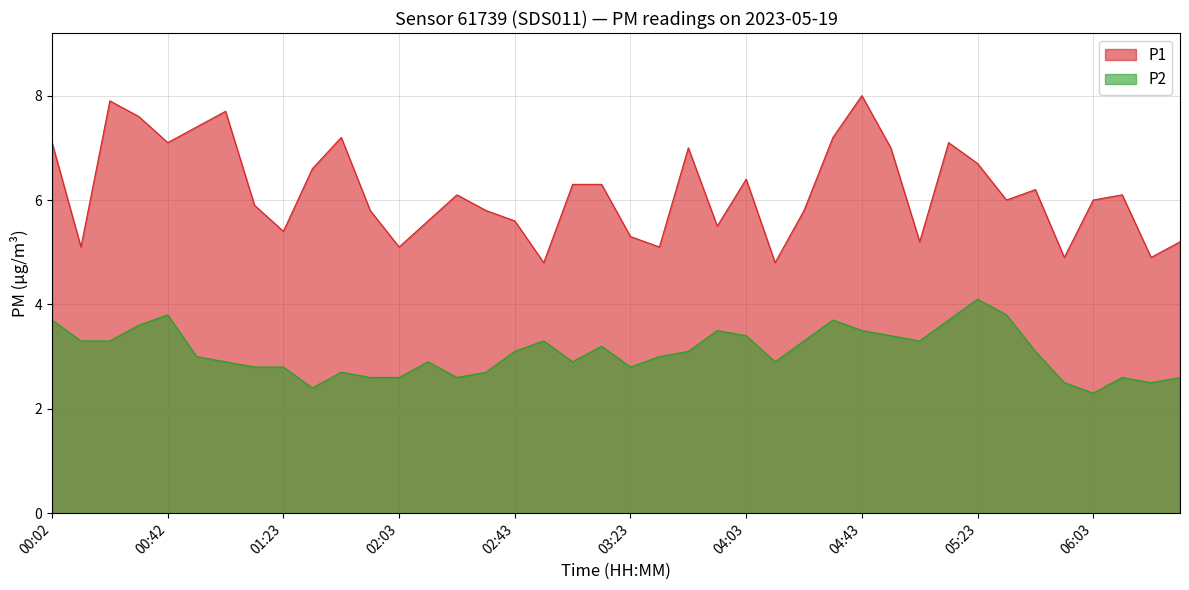

Reading right to left, what are all the values shown in this chart?

P1: 5.2	4.9	6.1	6.0	4.9	6.2	6.0	6.7	7.1	5.2	7.0	8.0	7.2	5.8	4.8	6.4	5.5	7.0	5.1	5.3	6.3	6.3	4.8	5.6	5.8	6.1	5.6	5.1	5.8	7.2	6.6	5.4	5.9	7.7	7.4	7.1	7.6	7.9	5.1	7.1
P2: 2.6	2.5	2.6	2.3	2.5	3.1	3.8	4.1	3.7	3.3	3.4	3.5	3.7	3.3	2.9	3.4	3.5	3.1	3.0	2.8	3.2	2.9	3.3	3.1	2.7	2.6	2.9	2.6	2.6	2.7	2.4	2.8	2.8	2.9	3.0	3.8	3.6	3.3	3.3	3.7